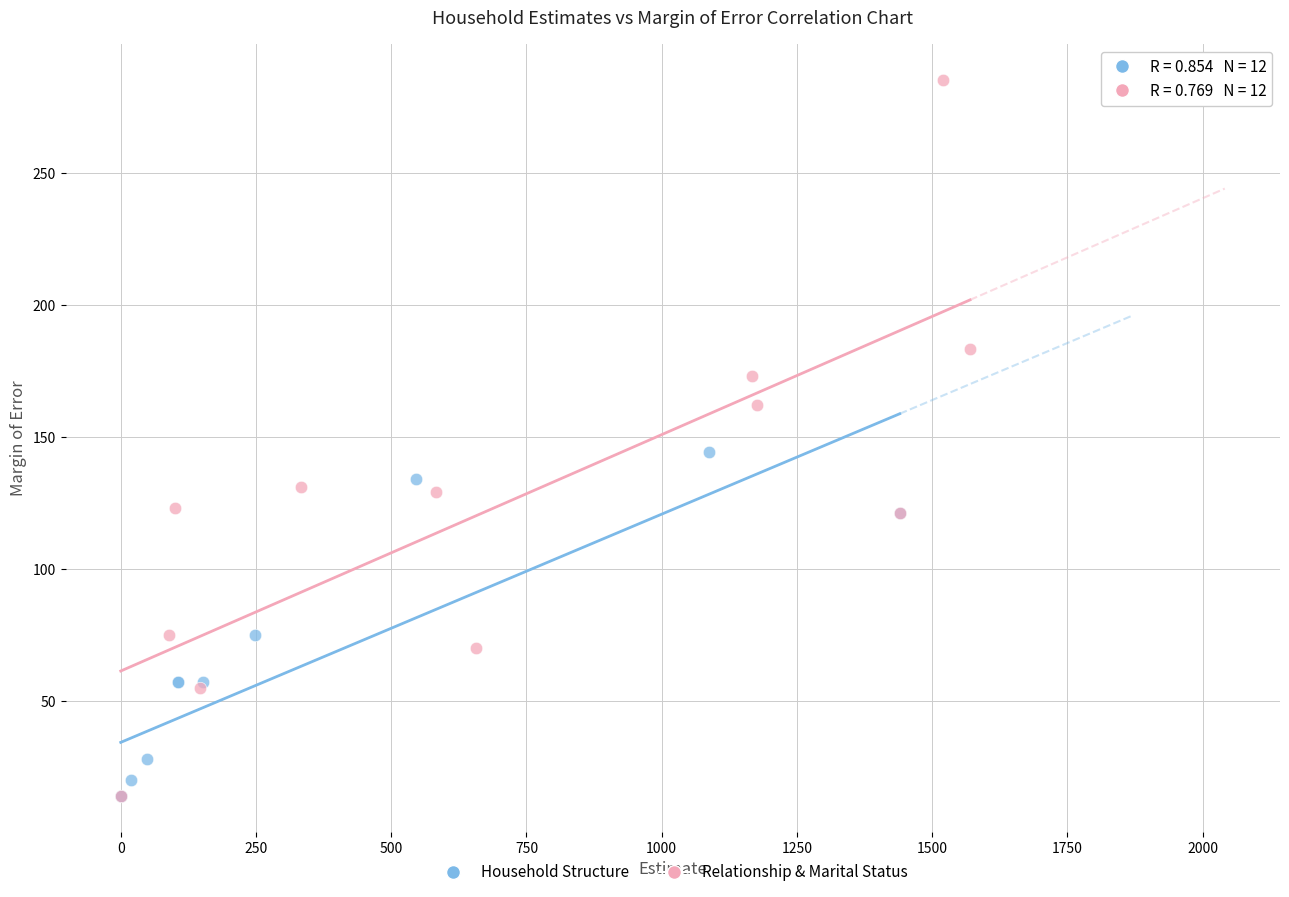

Which series has the largest Y range (max minus min)?

Relationship & Marital Status